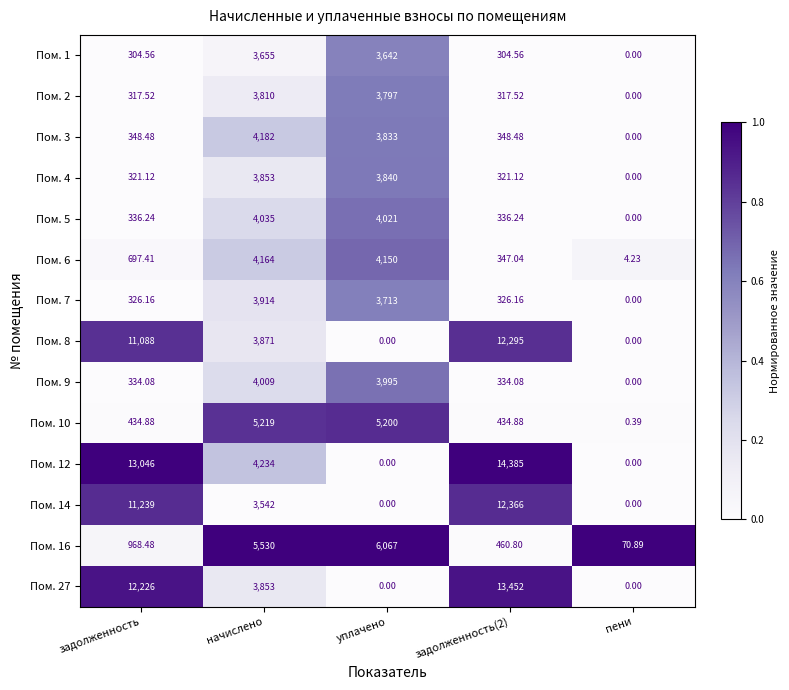

Which category has the highest value in the Пом. 9 series?

начислено